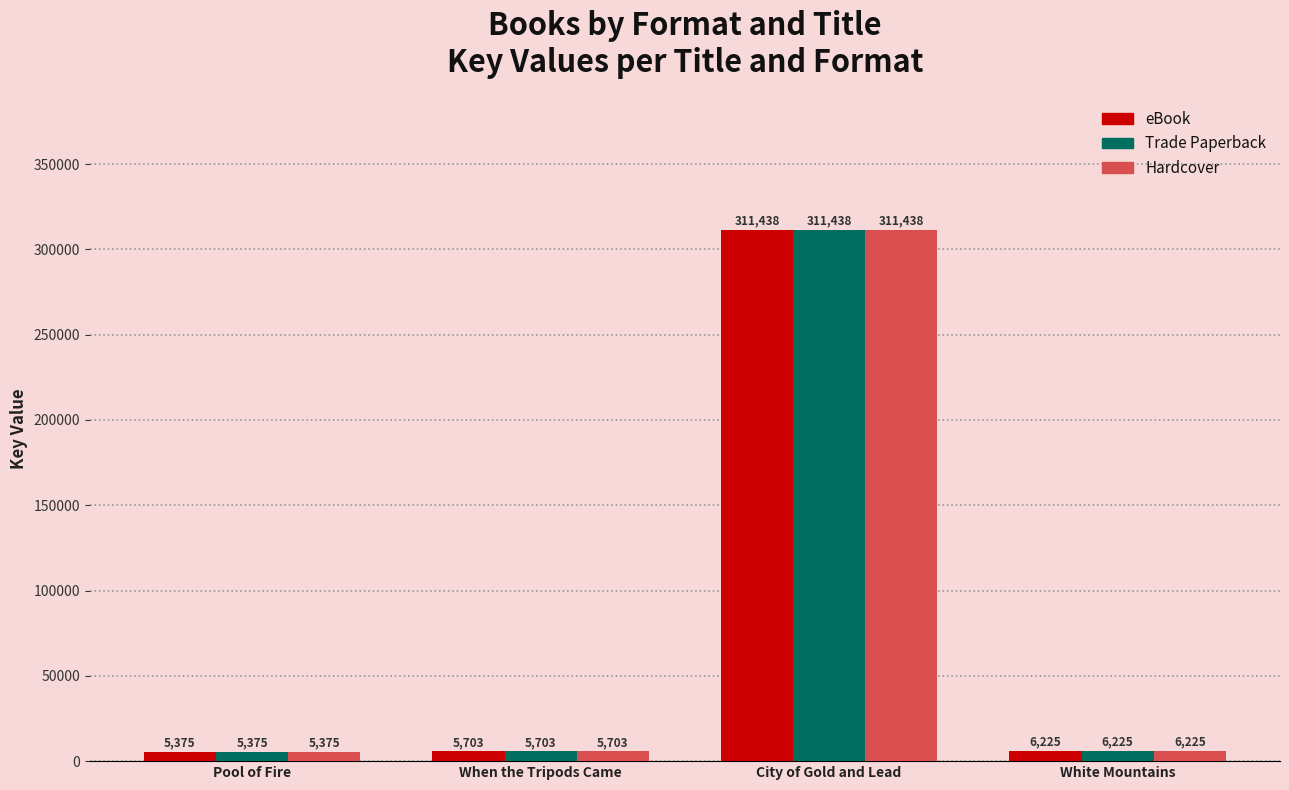

What value does the Trade Paperback series have at White Mountains?

6225